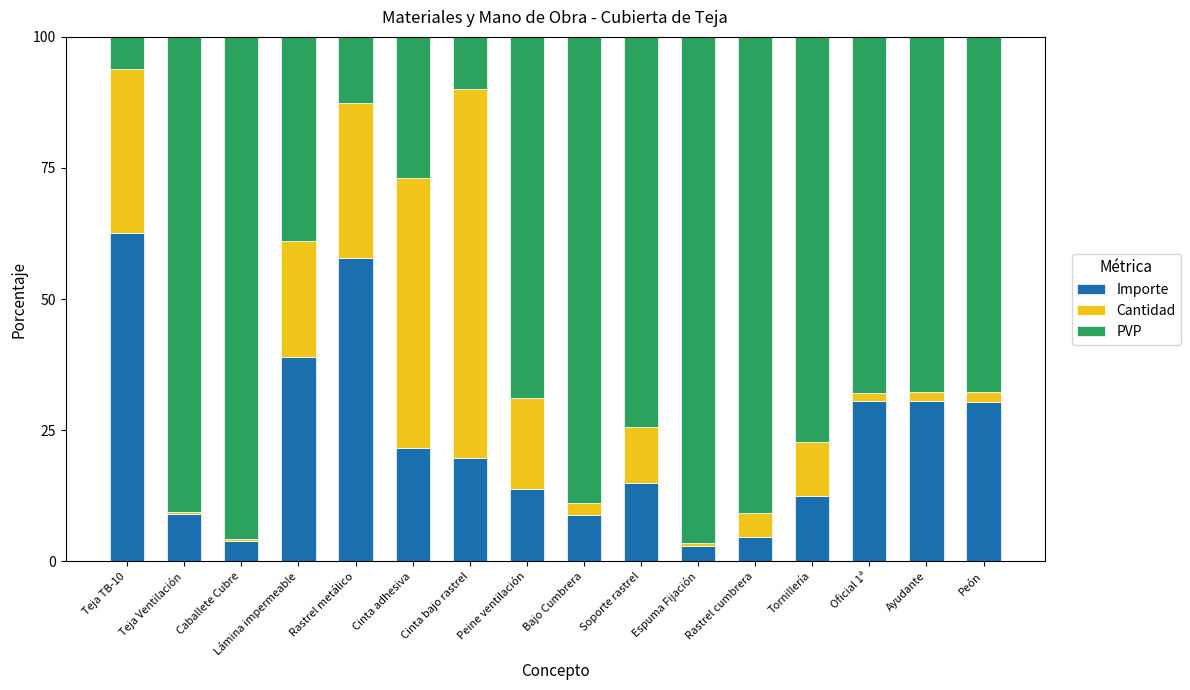

What is the total value across all series at Bajo Cumbrera?

100.0